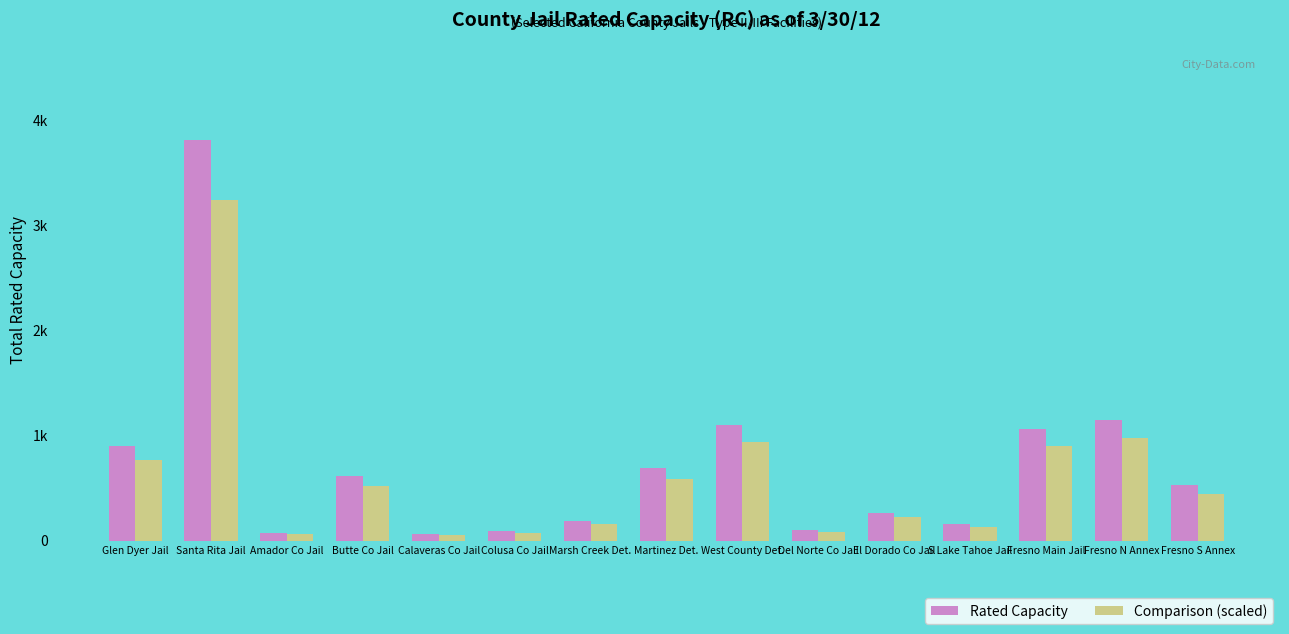

What are all the series names shown in the legend?

Rated Capacity, Comparison (scaled)